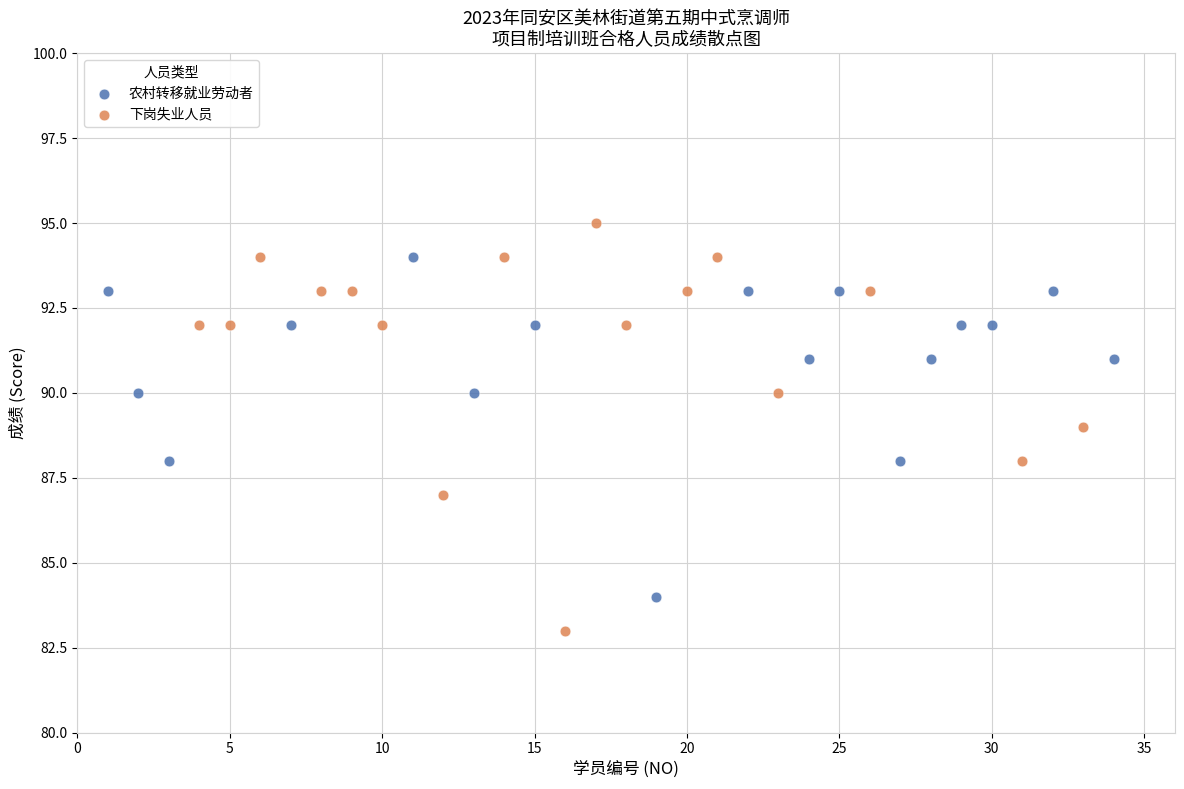

Which series contains the highest Y value?

下岗失业人员